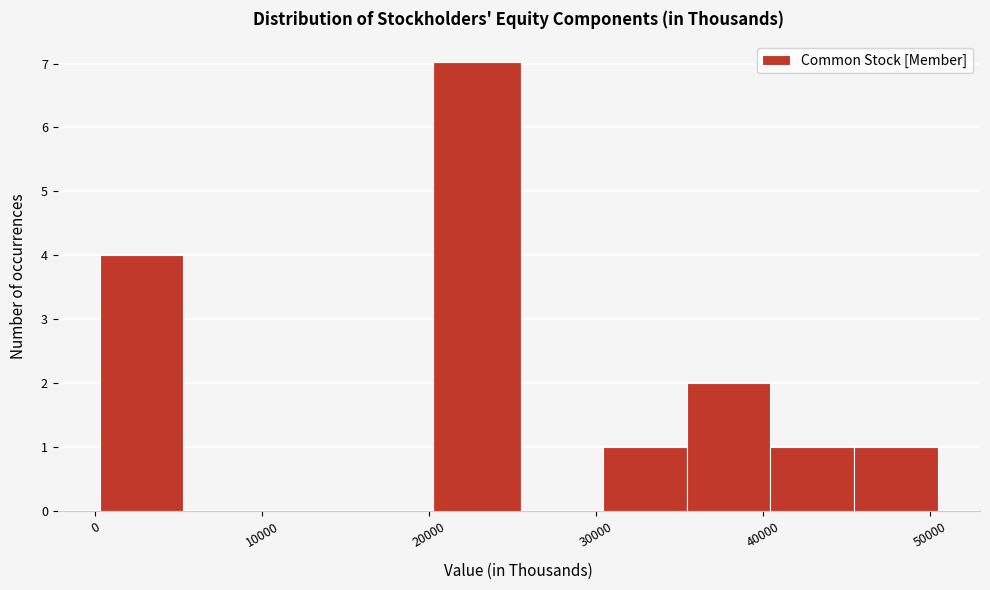

Reading left to right, transcribe this chart: for each bar, give the range it covers on the x-axis and its height. Neither the bar edges nor the heights are printed on the chart, so give them approximately, as read against the axes.

0 to 5000: 4
5000 to 10000: 0
10000 to 15000: 0
15000 to 20000: 0
20000 to 25000: 7
25000 to 30000: 0
30000 to 35000: 1
35000 to 40000: 2
40000 to 45000: 1
45000 to 51000: 1